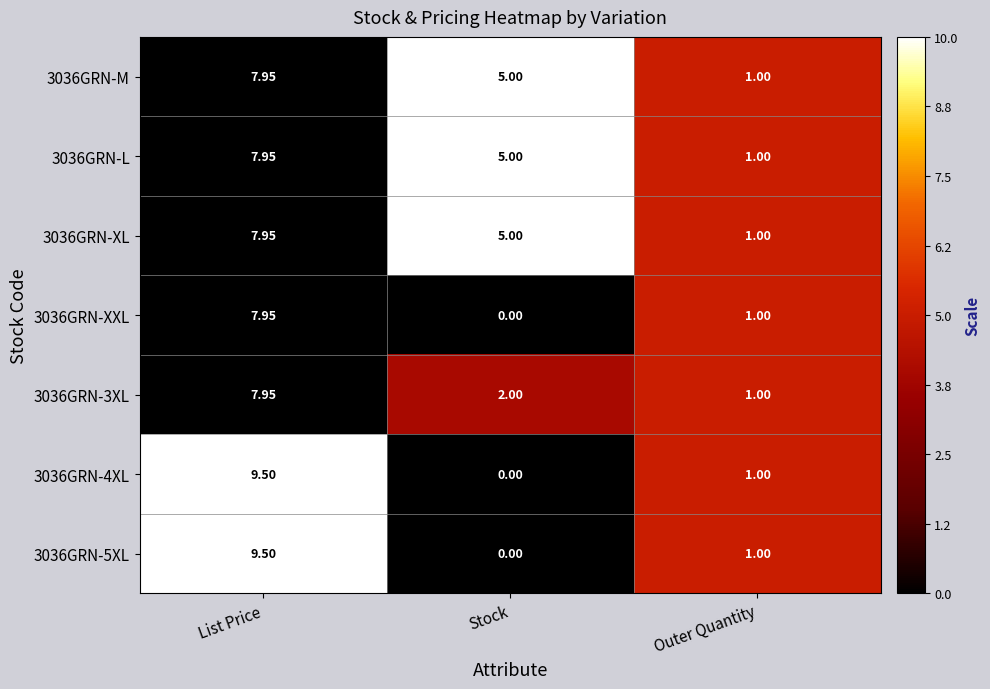

Which category has the highest value across all series?

List Price